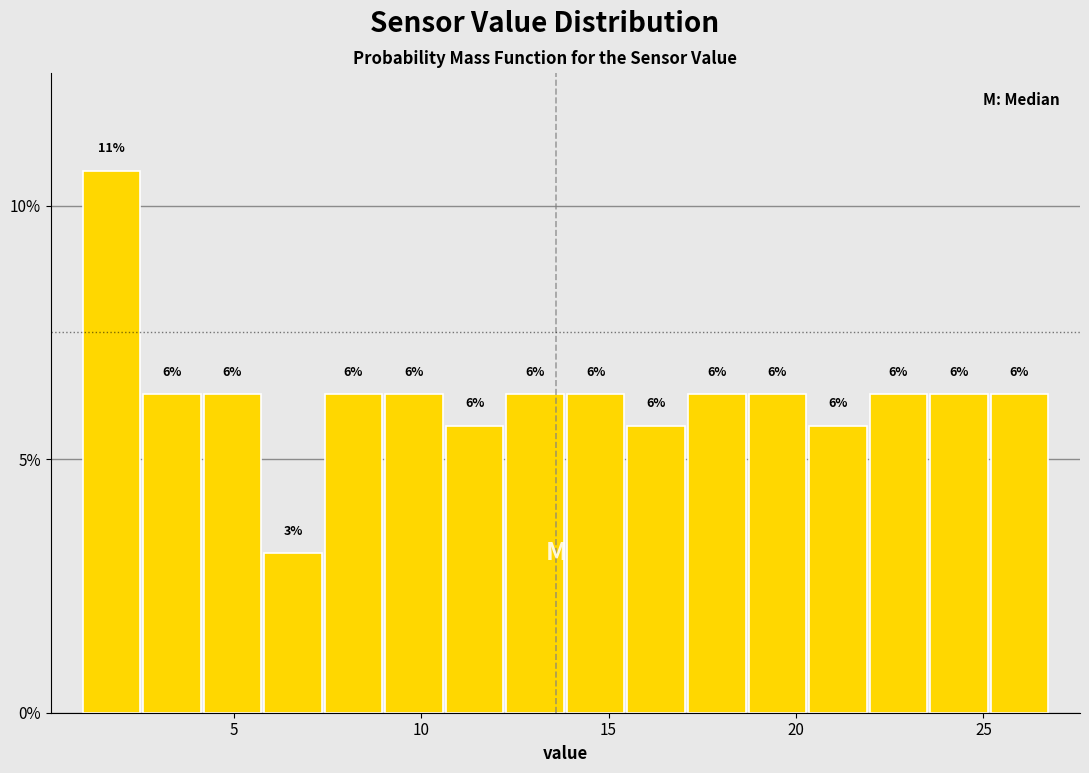

Read against the x-axis, roughly where is the centre of the tallest bar?

1.5